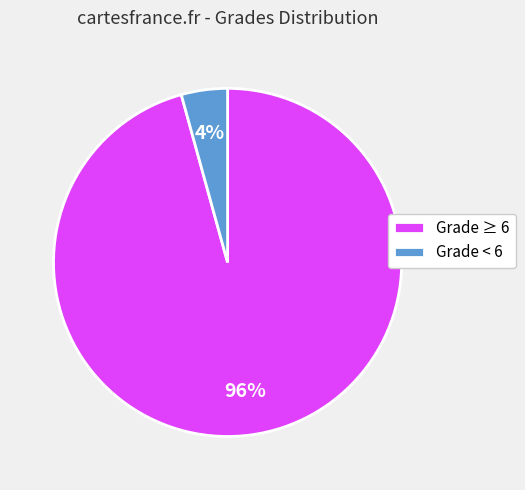

To the nearest percent, what percentage of the pie is Grade ≥ 6?

96%